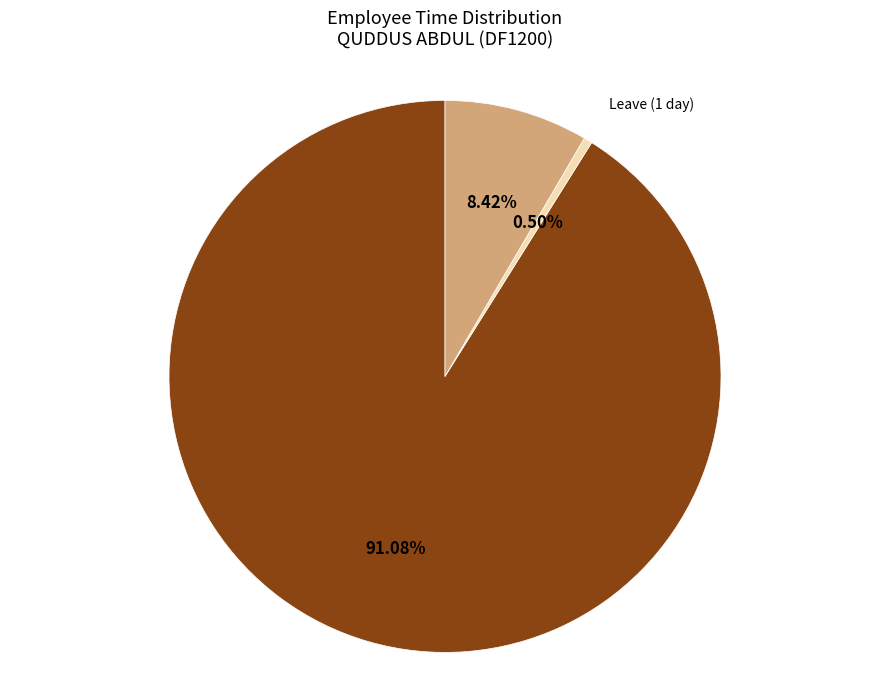

Is there any slice that represents more than half of the pie?

Yes